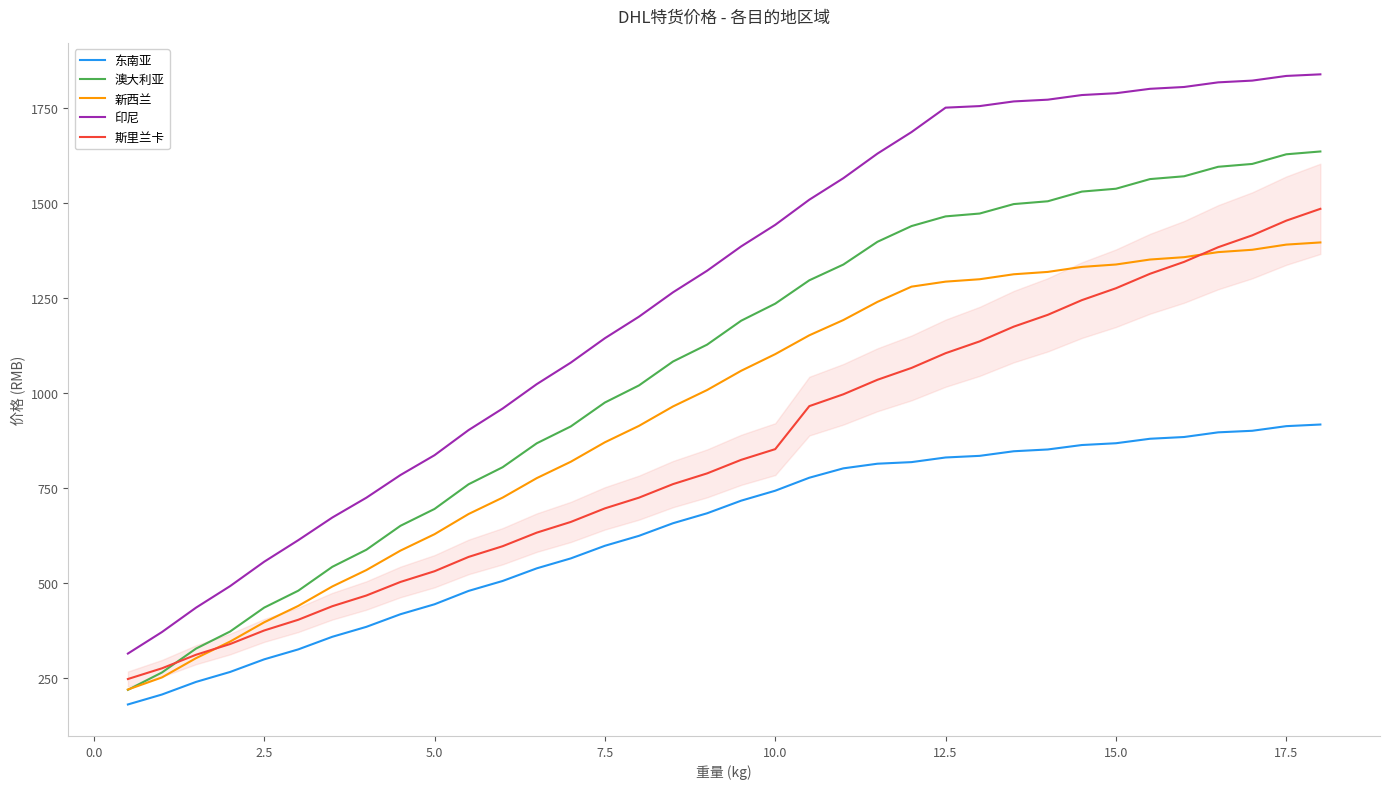

True or false: 新西兰 and 东南亚 cross at least once.

False